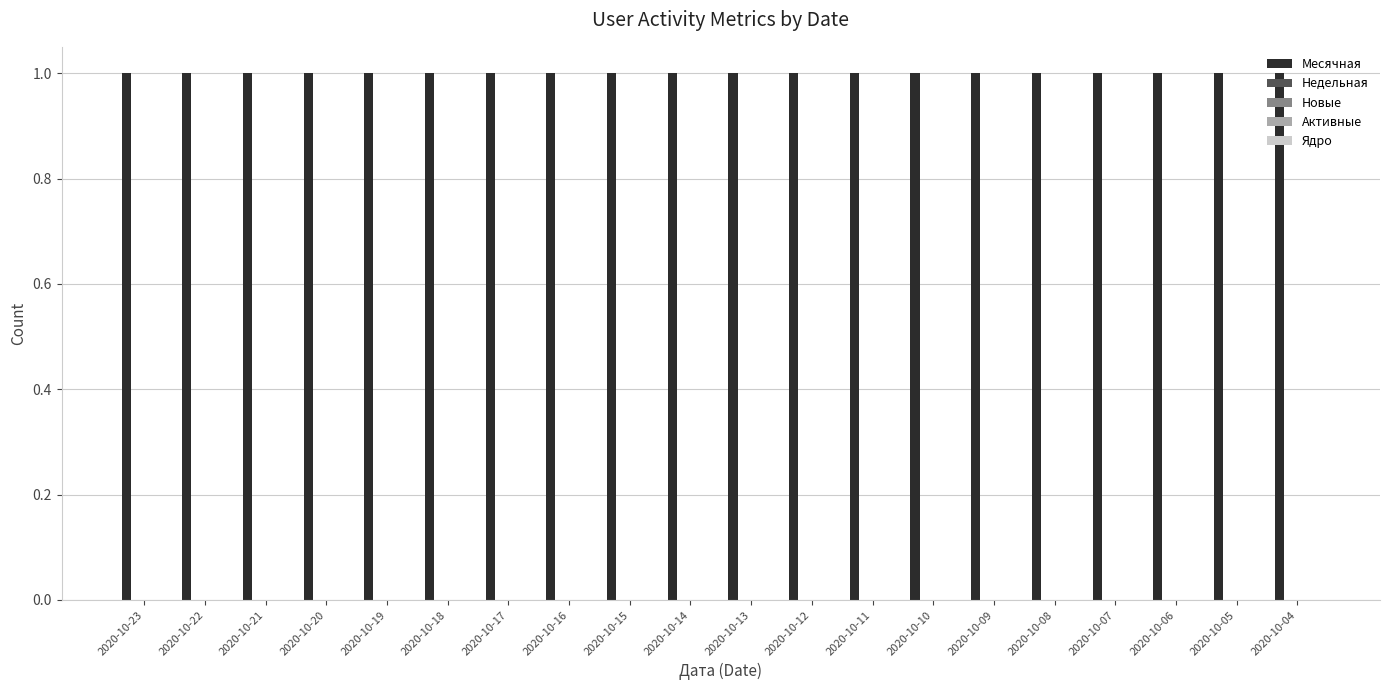

The Активные series shows 0 at 2020-10-04. True or false?

True